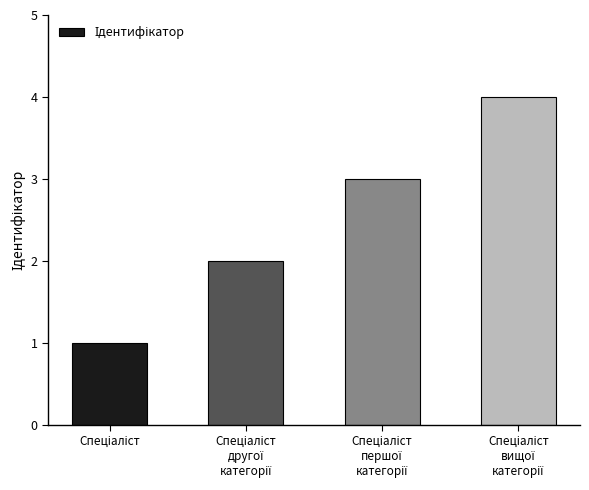

Count the number of data series in this chart.

1